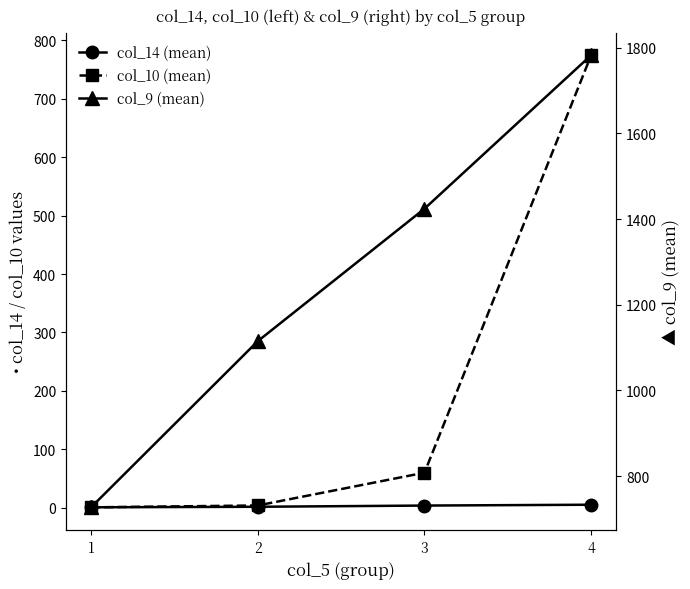

Which category has the highest value in the col_10 (mean) series?

4